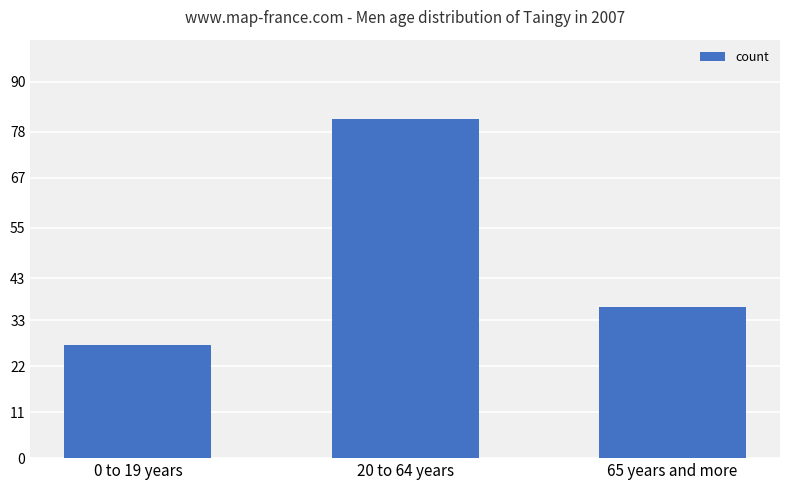

Count the number of data series in this chart.

1